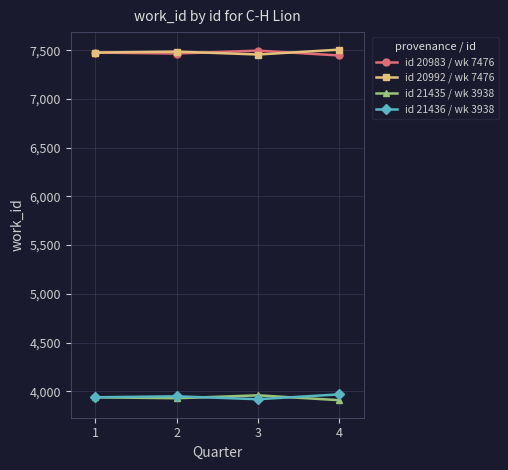

True or false: id 20983 / wk 7476 and id 21436 / wk 3938 cross at least once.

False